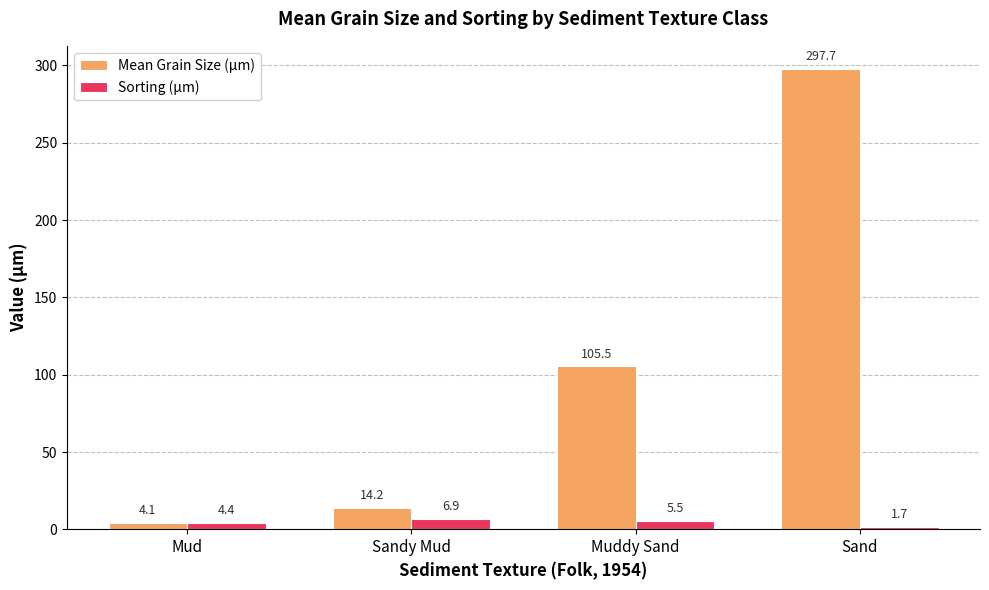

Which series changed the most between Sandy Mud and Sand?

Mean Grain Size (µm)